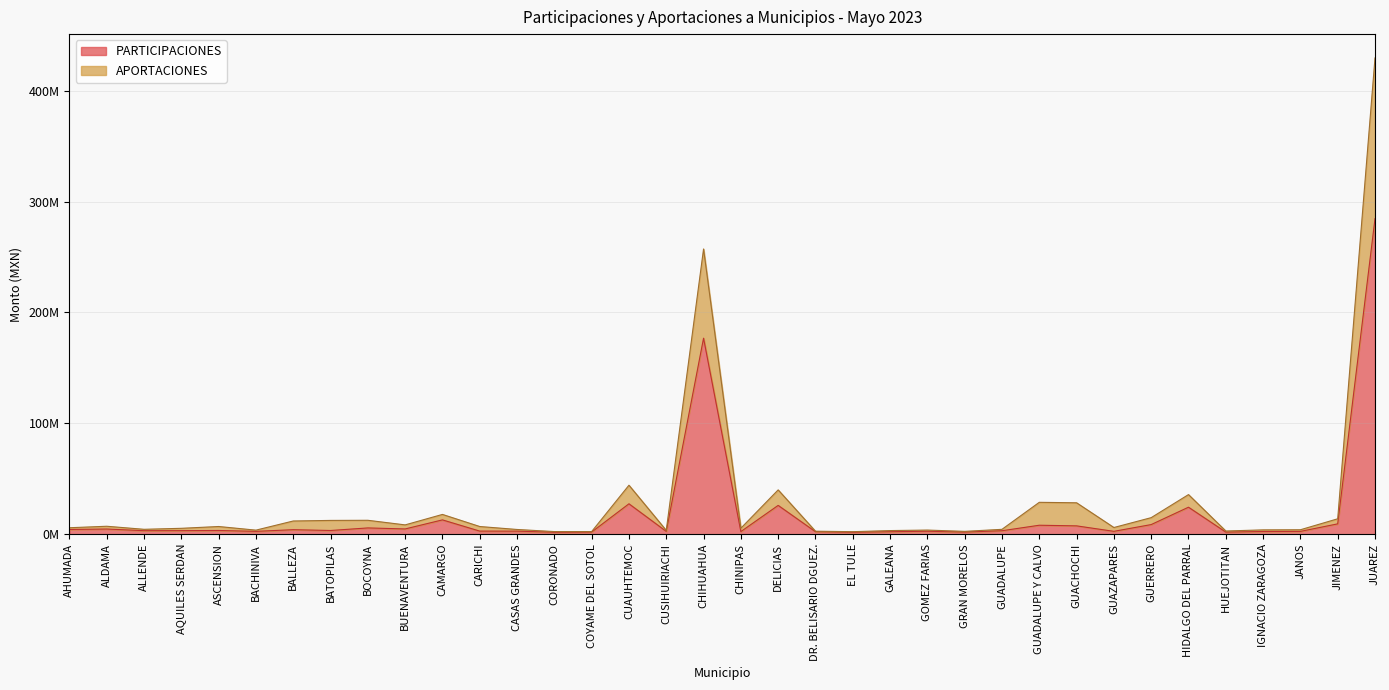

Count the number of data series in this chart.

2